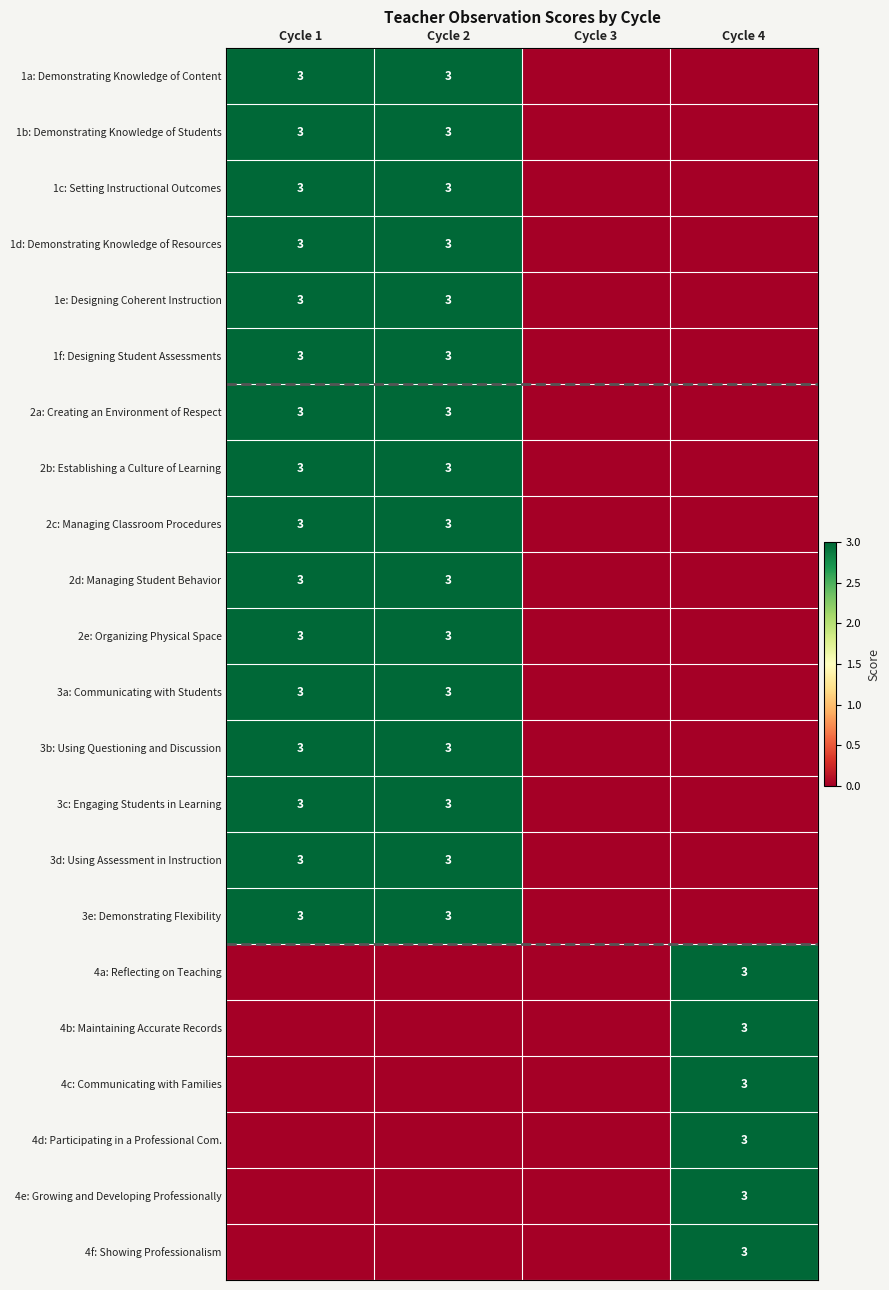

Is it true that 2a: Creating an Environment of Respect equals 2 at Cycle 2?

False